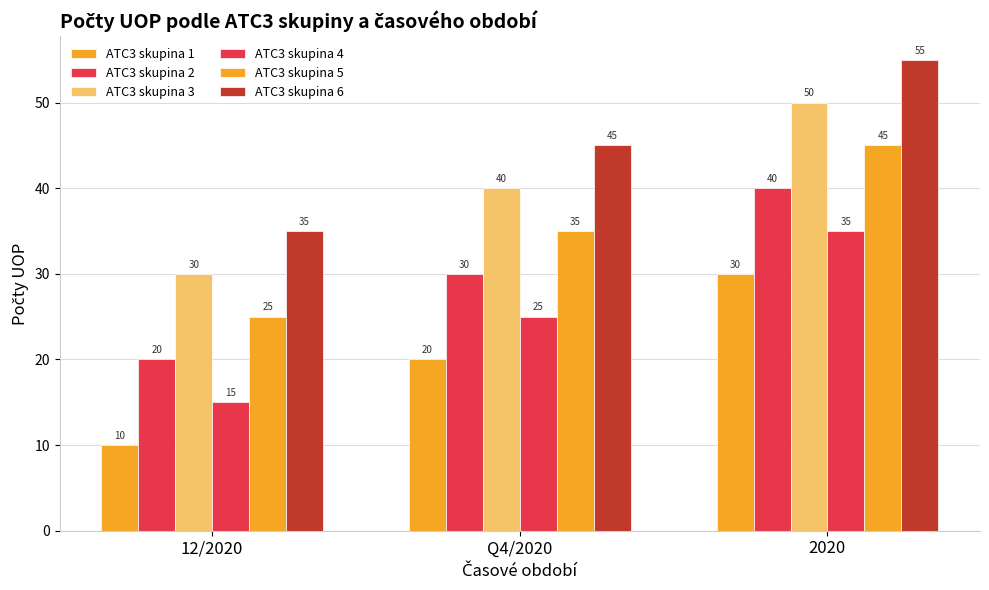

At which label does ATC3 skupina 4 first exceed 25?

2020